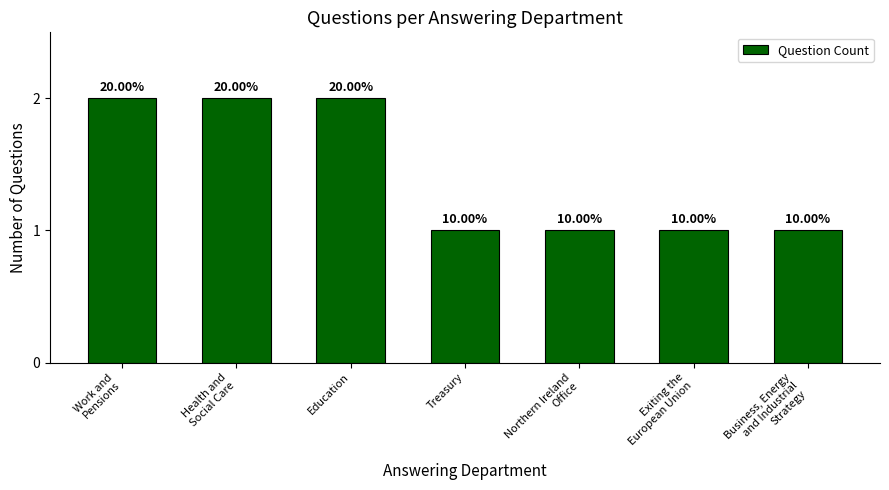

What is the value of the 5th bar from the left?

1